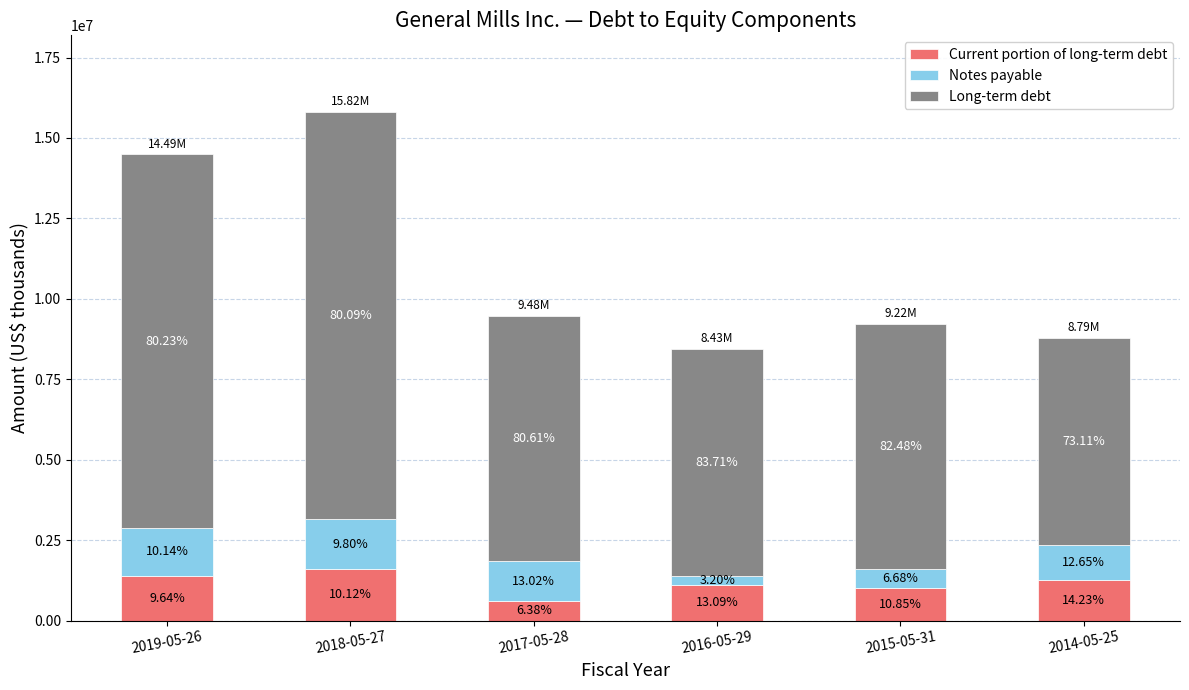

What are all the series names shown in the legend?

Current portion of long-term debt, Notes payable, Long-term debt